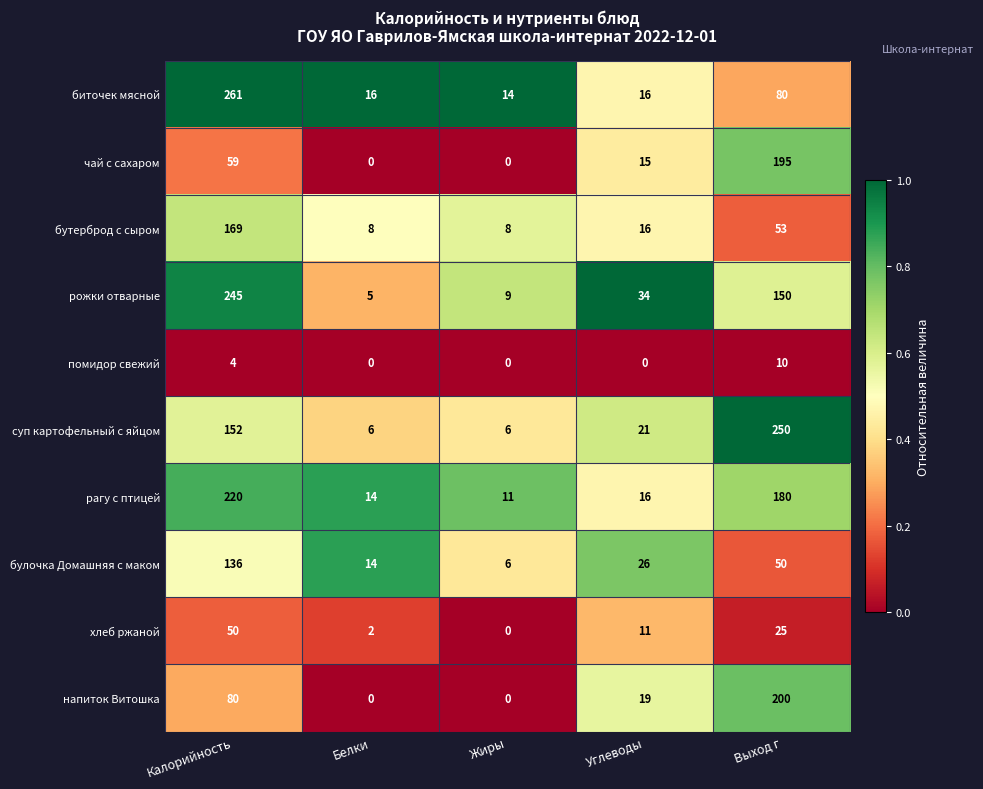

Is it true that биточек мясной equals 23 at Жиры?

False